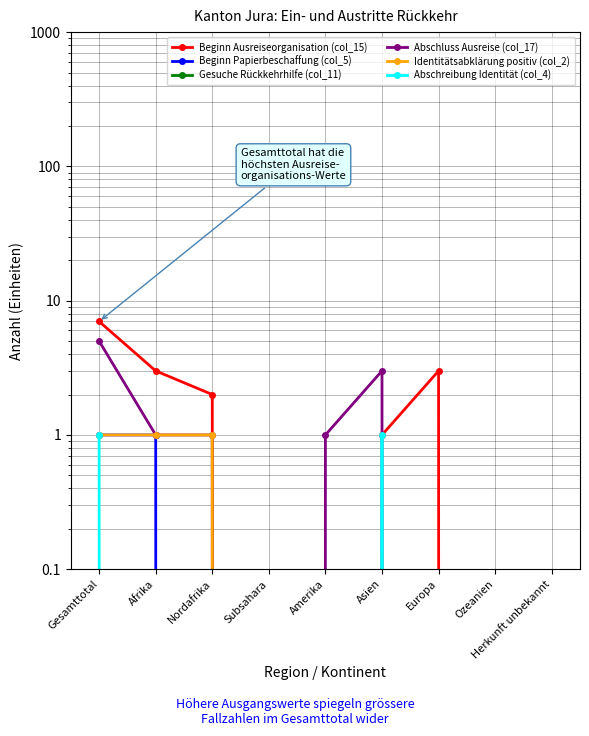

True or false: Abschluss Ausreise (col_17) and Gesuche Rückkehrhilfe (col_11) cross at least once.

False